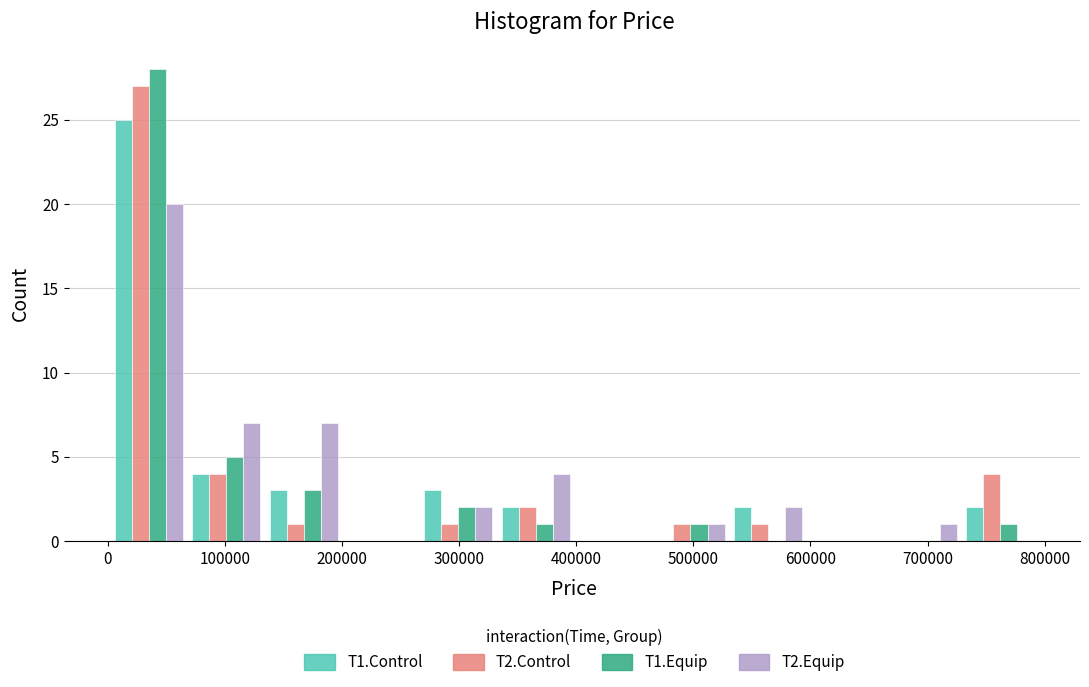

In the T2.Equip series, which range on the x-axis has the tallest bar?

0 to 70000